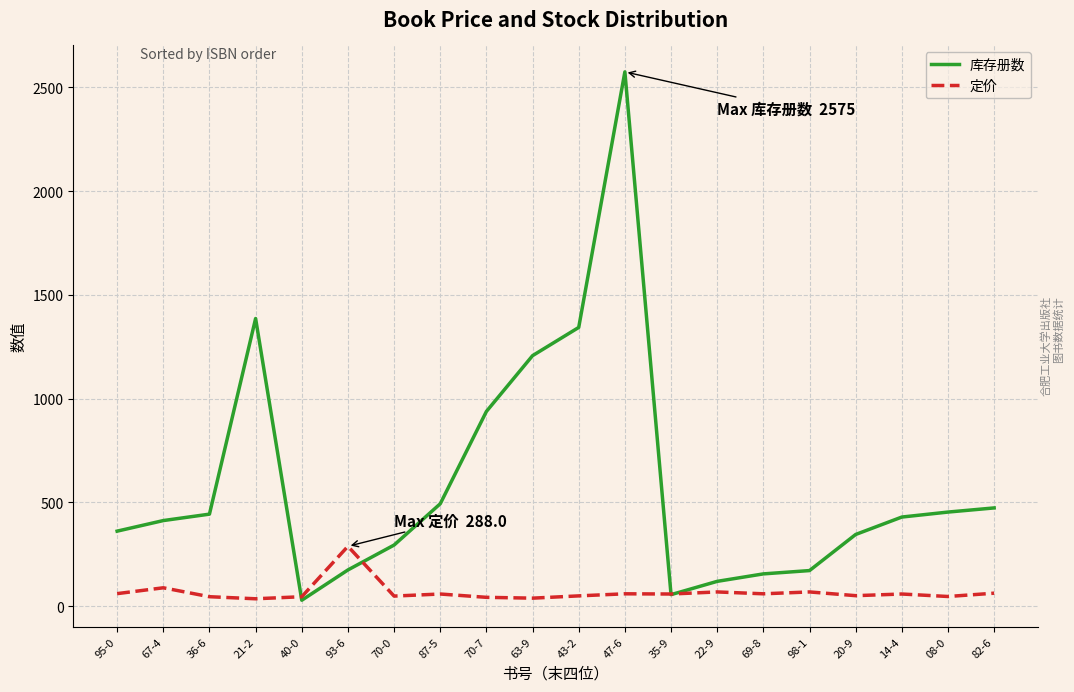

Which series changed the most between 70-7 and 20-9?

库存册数